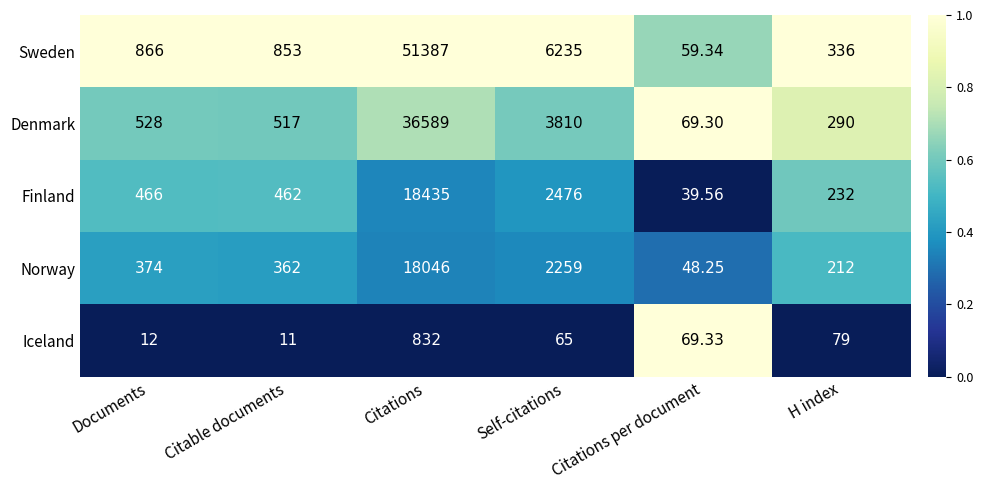

Where is Finland nearest to the value 9237?

Self-citations